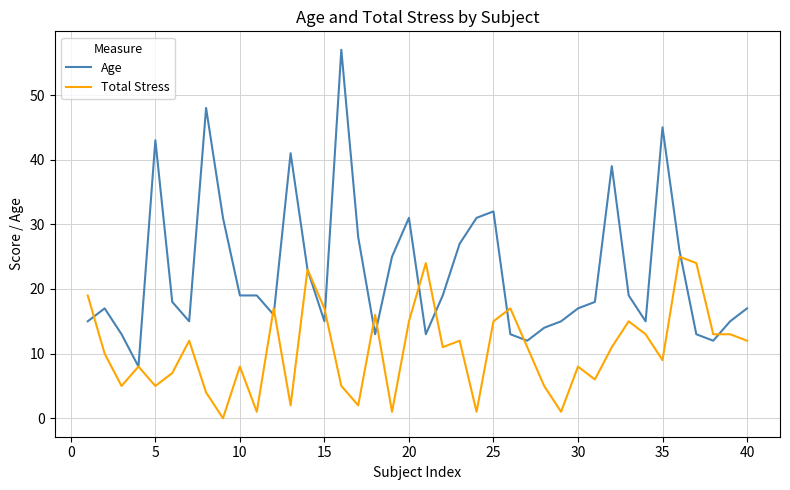

Which series has the widest spread of values?

Age